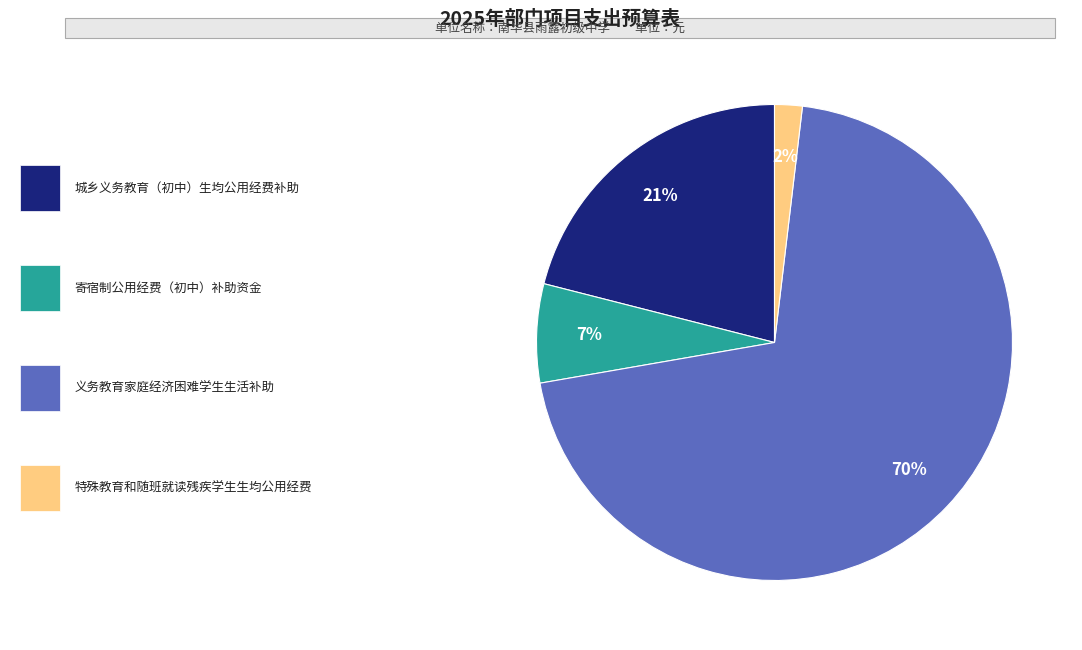

To the nearest percent, what is the average slice percentage?

25%